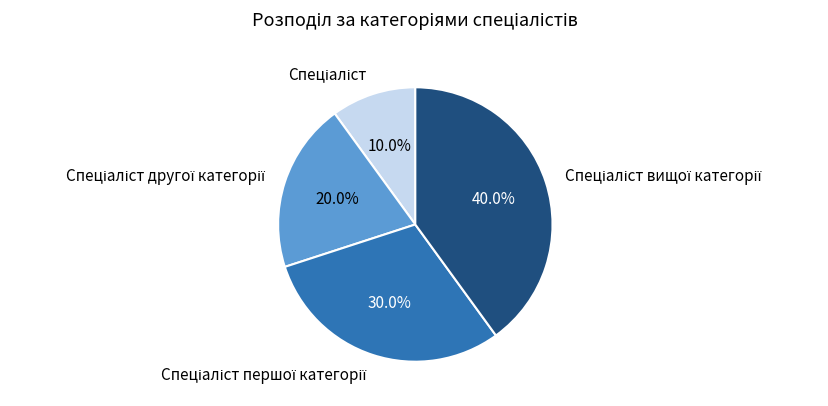

To the nearest percent, what is the average slice percentage?

25%